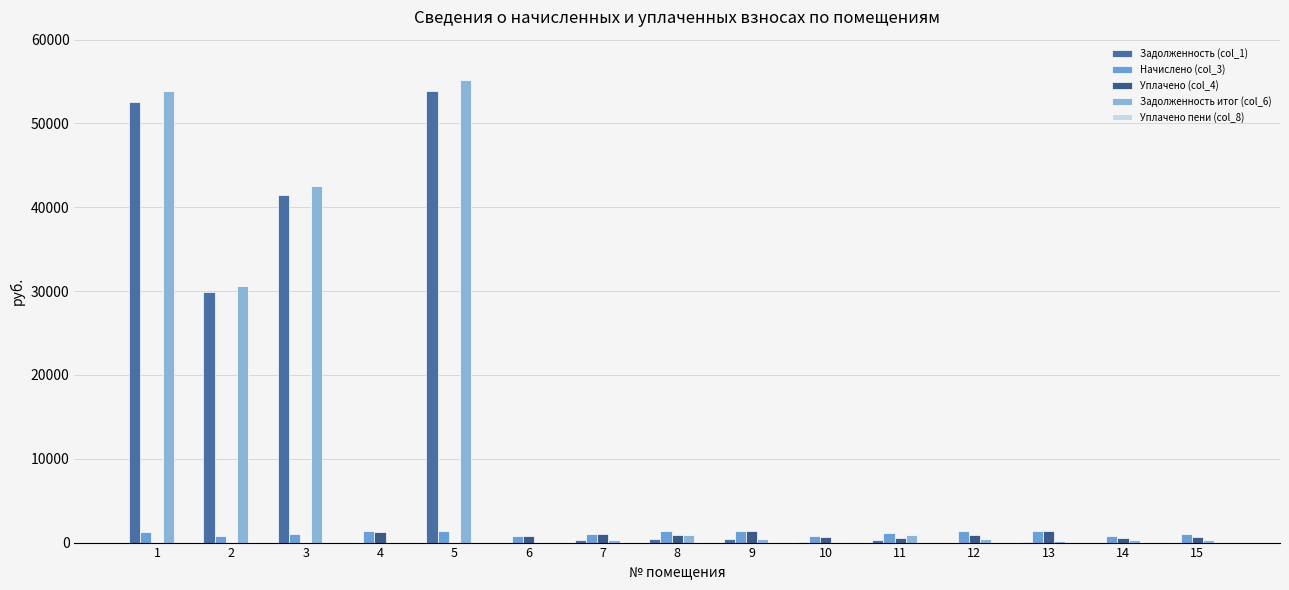

At how many categories does at least one series exceed 14224?

4